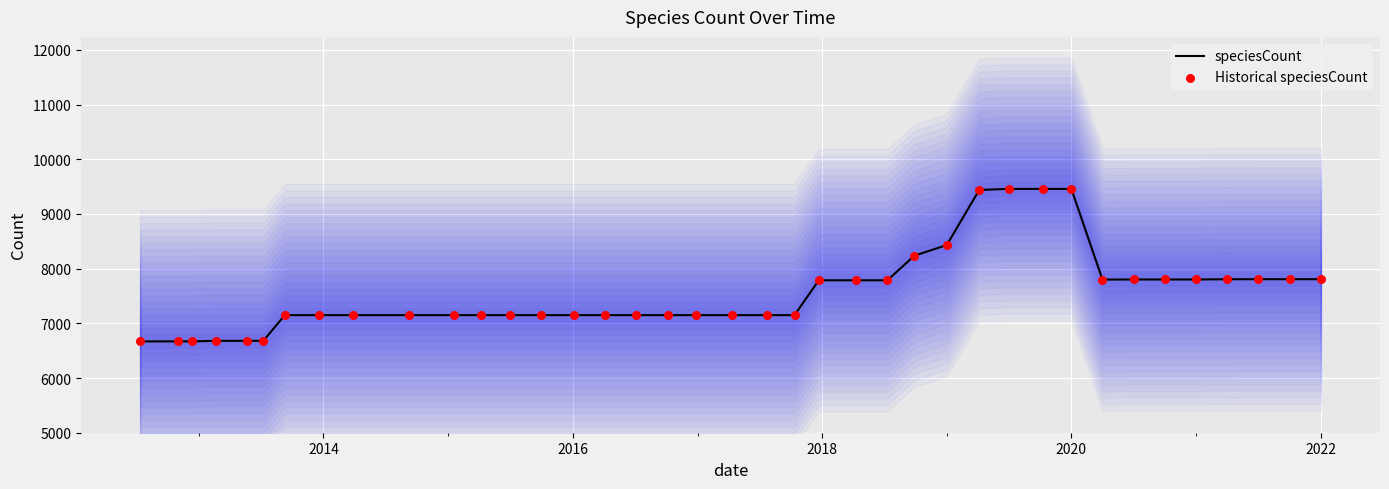

Which series has the largest total across all categories?

speciesCount